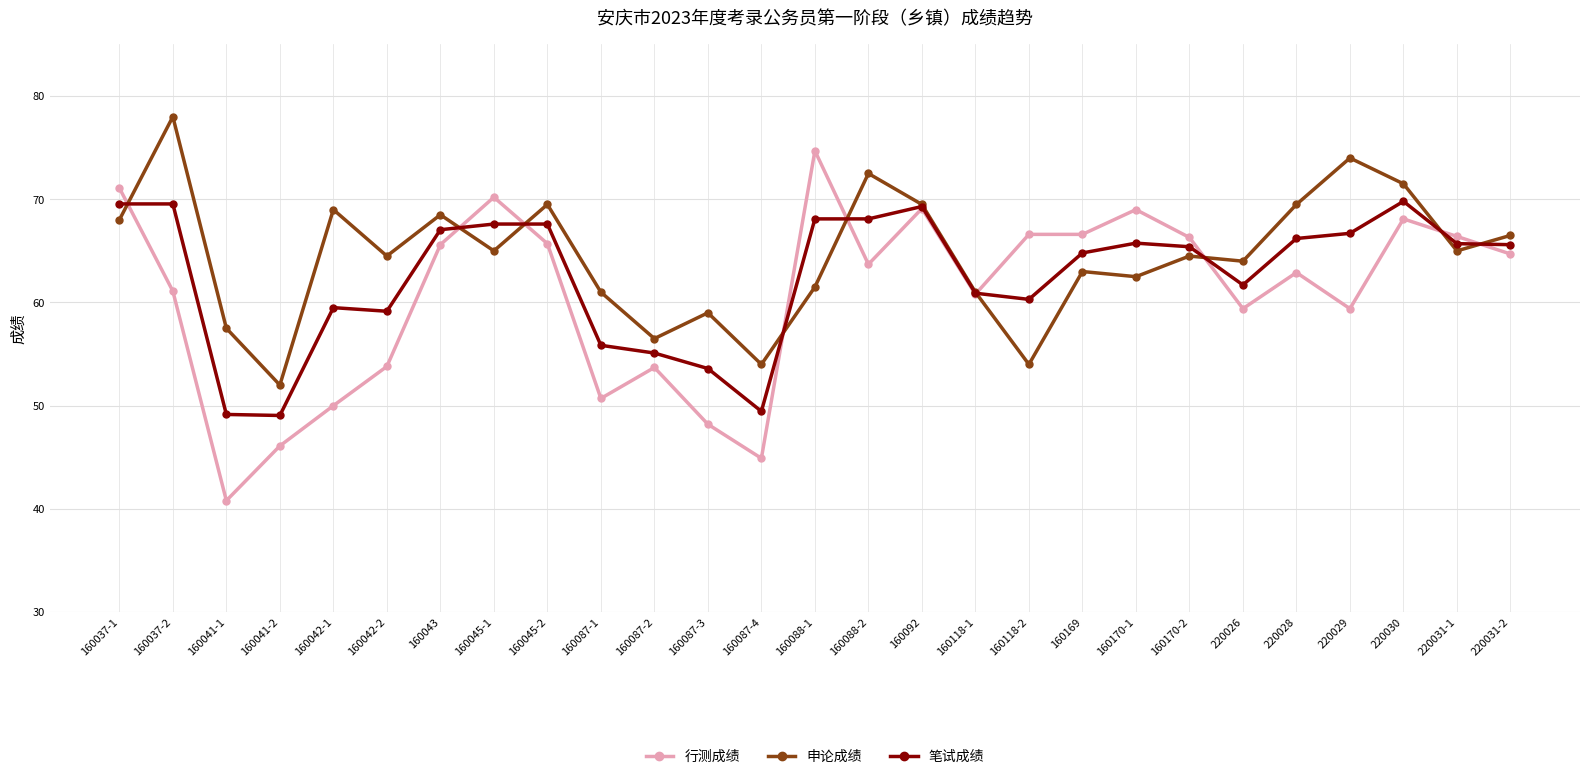

Between 160045-1 and 160088-2, which series saw the biggest shift?

申论成绩